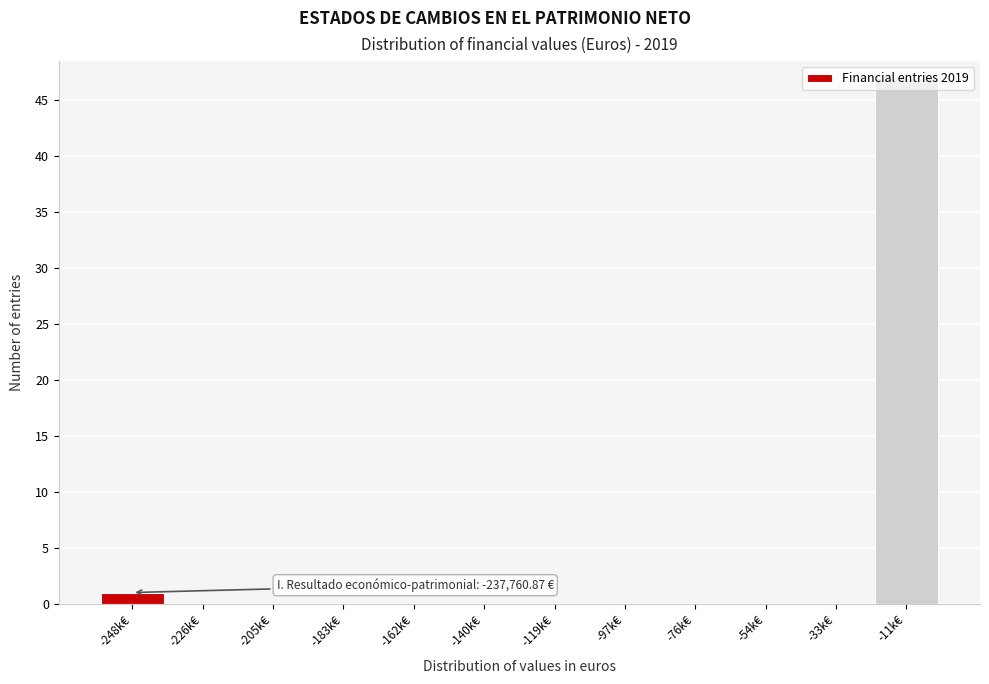

What is the change in value from -248k€ to -11k€?

+46